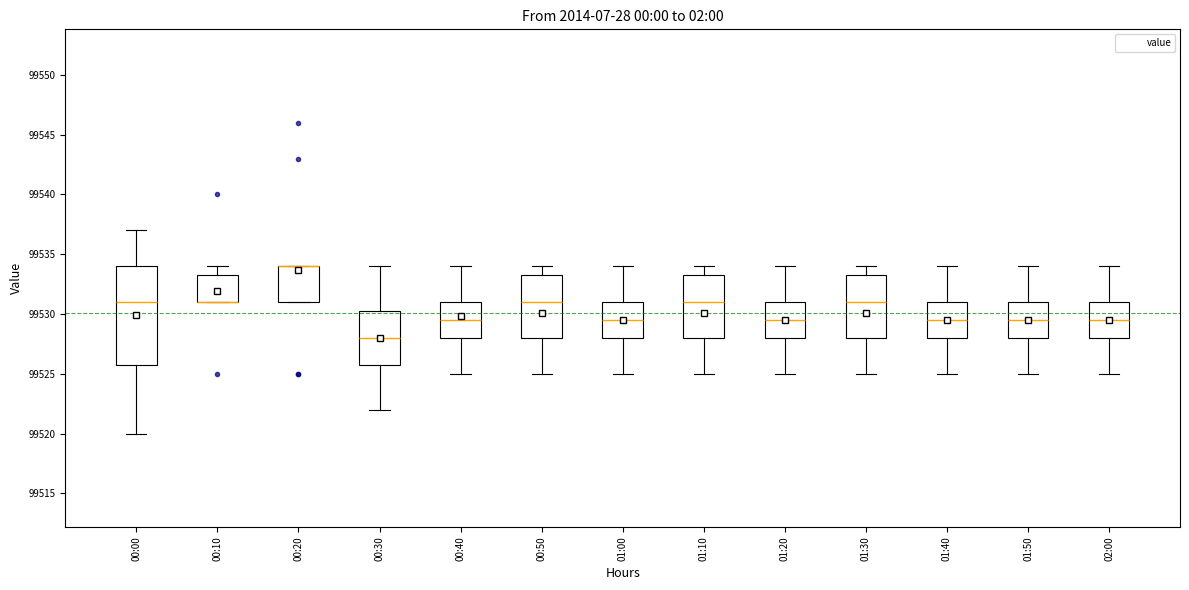

Reading left to right, read every box against the y-axis: the position of its median line, the range the box covers, and the ends of its whiskers. The values are not printed on the chart, so give them approximately, as read against the axis.

00:00: median 99531.0, box 99526.0 to 99534.0, whiskers 99520.0 to 99537.0
00:10: median 99531.0 (drawn on the box's lower edge), box 99531.0 to 99533.5, whiskers 99531.0 to 99534.0
00:20: median 99534.0 (drawn on the box's upper edge), box 99531.0 to 99534.0, whiskers 99531.0 to 99534.0
00:30: median 99528.0, box 99526.0 to 99530.5, whiskers 99522.0 to 99534.0
00:40: median 99529.5, box 99528.0 to 99531.0, whiskers 99525.0 to 99534.0
00:50: median 99531.0, box 99528.0 to 99533.5, whiskers 99525.0 to 99534.0
01:00: median 99529.5, box 99528.0 to 99531.0, whiskers 99525.0 to 99534.0
01:10: median 99531.0, box 99528.0 to 99533.5, whiskers 99525.0 to 99534.0
01:20: median 99529.5, box 99528.0 to 99531.0, whiskers 99525.0 to 99534.0
01:30: median 99531.0, box 99528.0 to 99533.5, whiskers 99525.0 to 99534.0
01:40: median 99529.5, box 99528.0 to 99531.0, whiskers 99525.0 to 99534.0
01:50: median 99529.5, box 99528.0 to 99531.0, whiskers 99525.0 to 99534.0
02:00: median 99529.5, box 99528.0 to 99531.0, whiskers 99525.0 to 99534.0